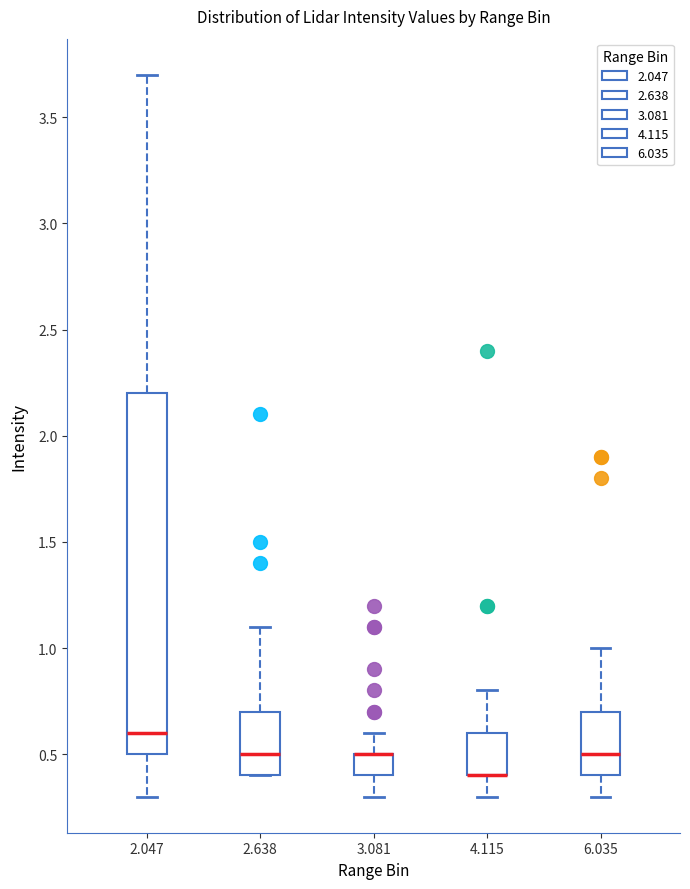

Reading left to right, transcribe this box plot: for each box, give where its median line is, the range the box spans, and where its two whiskers end, as read against the y-axis. The values are not printed on the chart, so give them approximately, as read against the axis.

2.047: median 0.6, box 0.5 to 2.2, whiskers 0.3 to 3.7
2.638: median 0.5, box 0.4 to 0.7, whiskers 0.4 to 1.1
3.081: median 0.5 (drawn on the box's upper edge), box 0.4 to 0.5, whiskers 0.3 to 0.6
4.115: median 0.4 (drawn on the box's lower edge), box 0.4 to 0.6, whiskers 0.3 to 0.8
6.035: median 0.5, box 0.4 to 0.7, whiskers 0.3 to 1.0